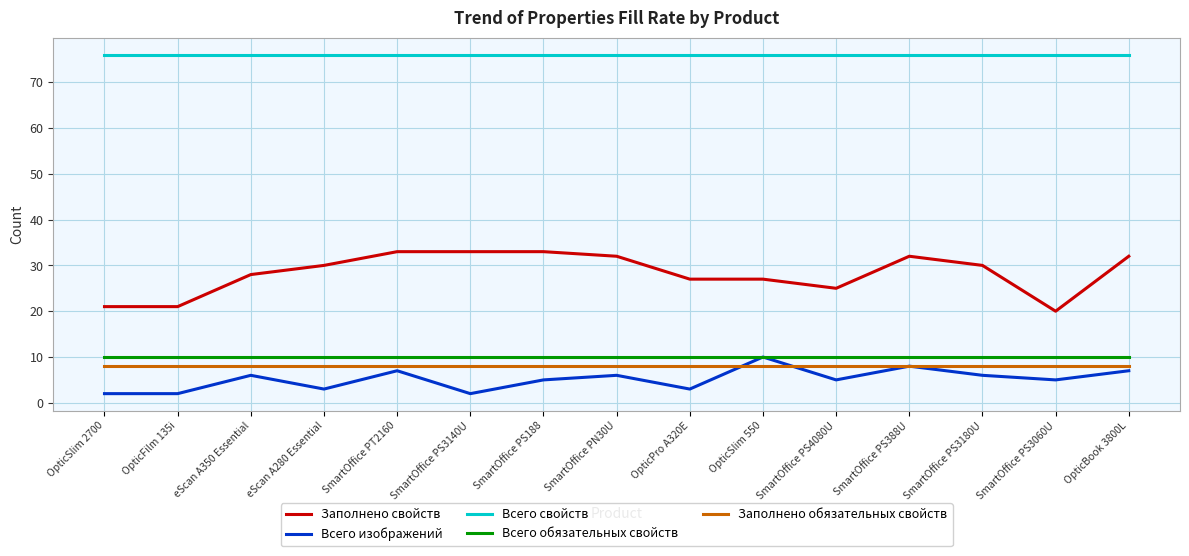

What is the sum of the Всего свойств values at SmartOffice PS188 and OpticFilm 135i?

152